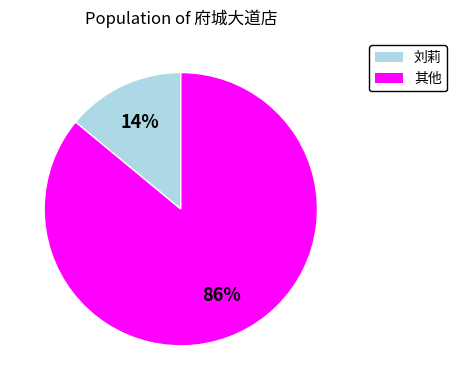

Is there a majority slice in this chart?

Yes